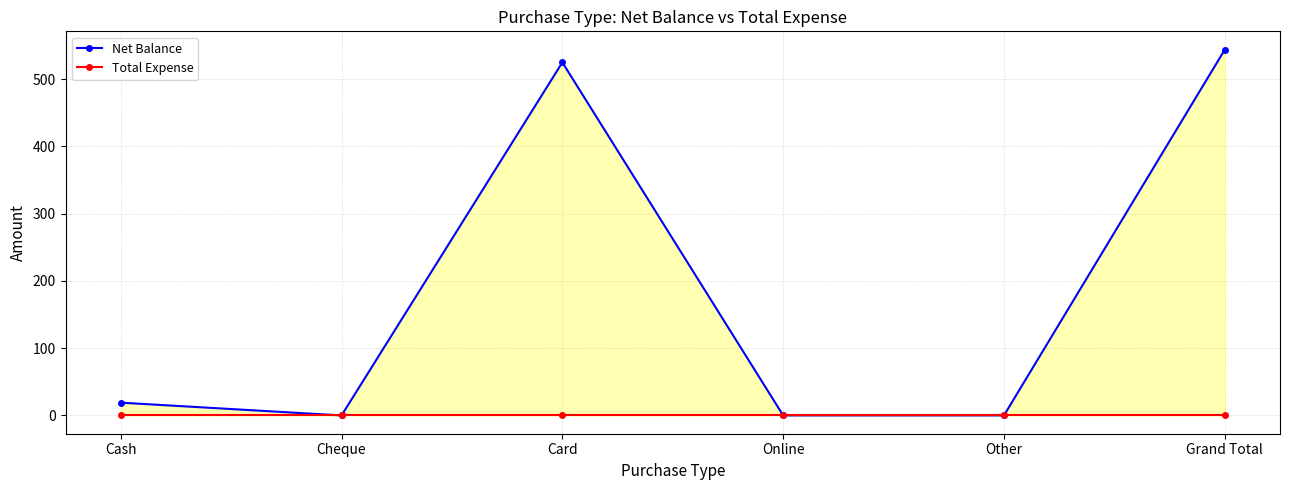

How many lines are shown in the chart?

2